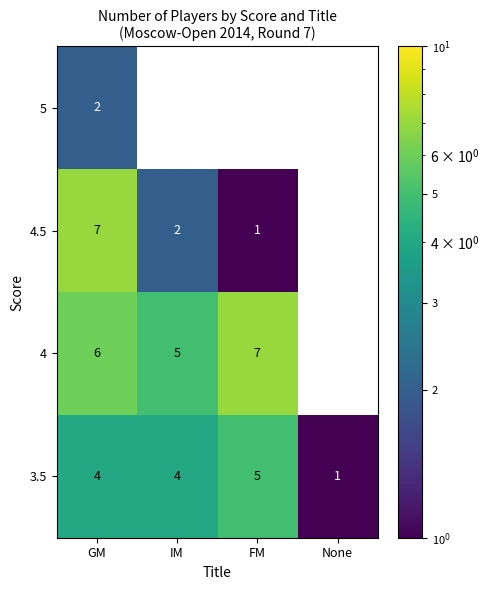

The value of 4 at IM is 5. True or false?

True